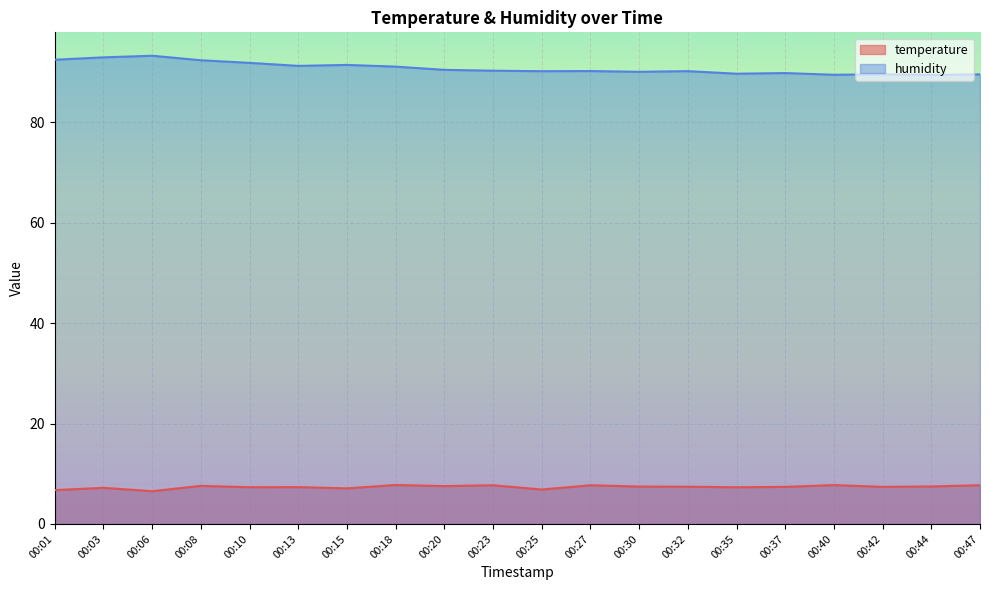

Is it true that humidity equals 52.5 at 00:37?

False